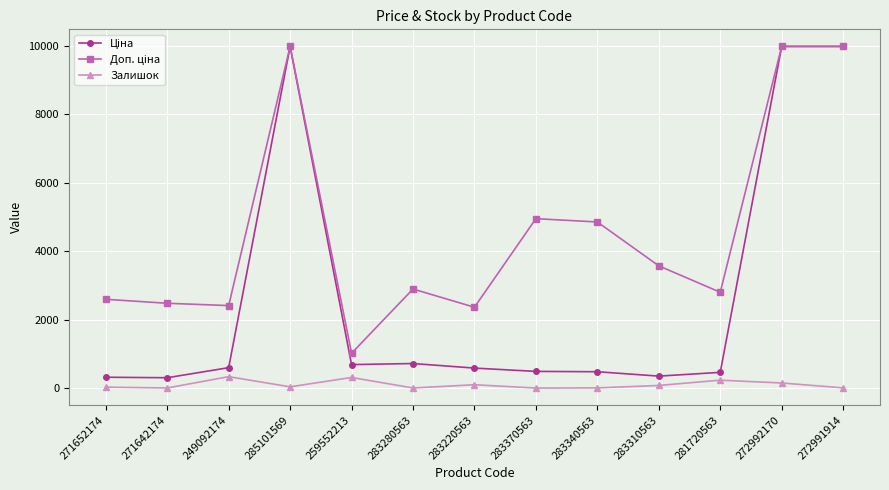

At how many categories does at least one series exceed 4618?

5